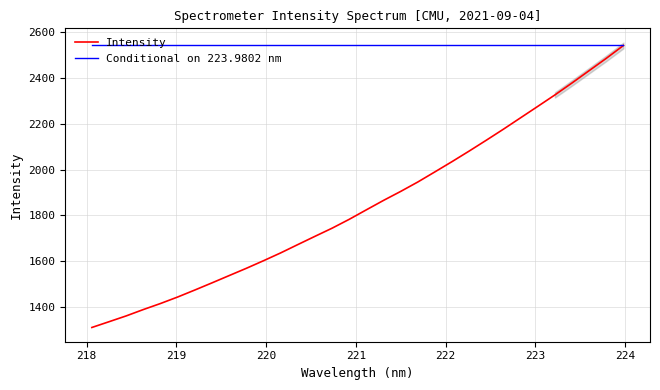

What position from the left is 222.4538?

24